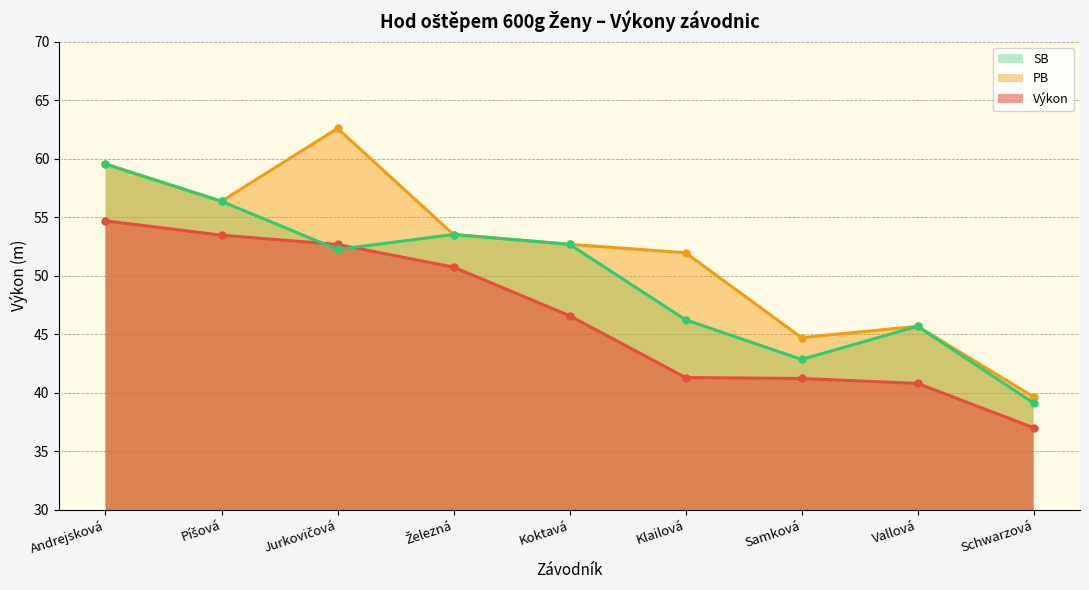

The SB series shows 92.3 at Píšová. True or false?

False